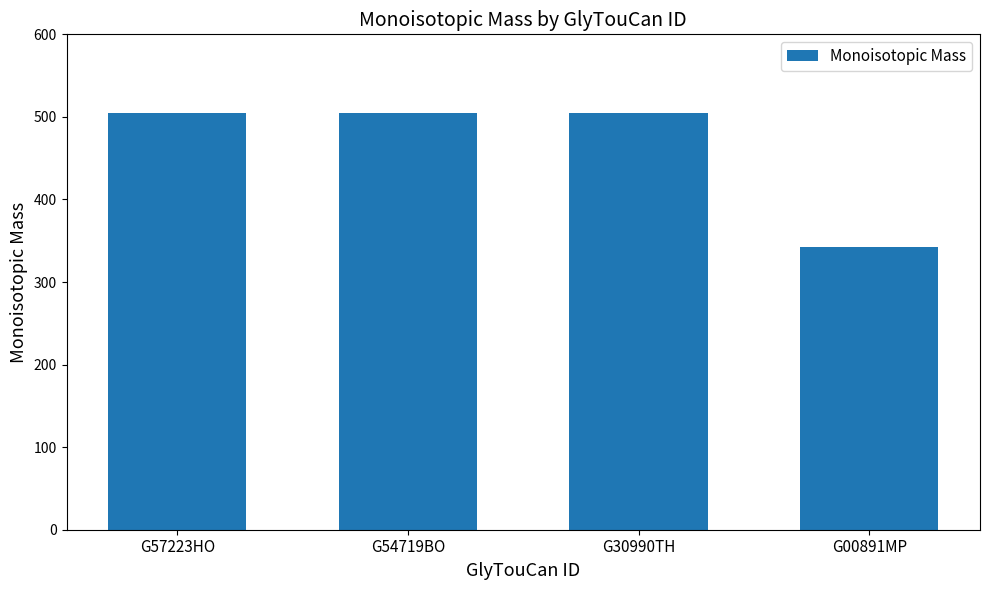

How many series are shown in this chart?

1